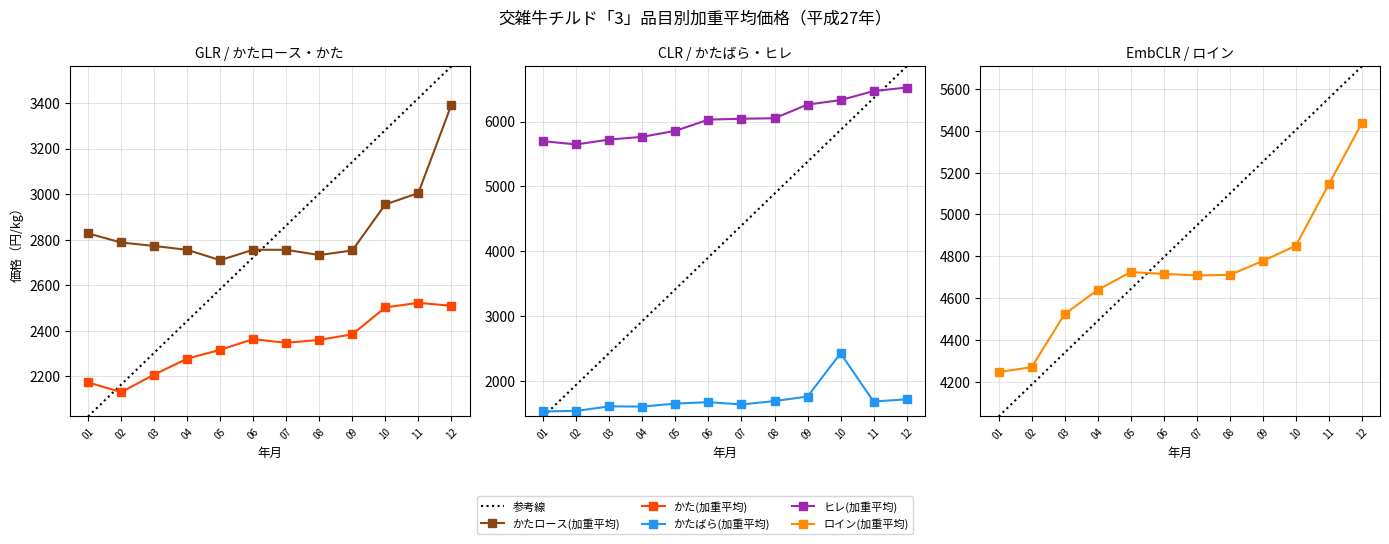

Does the chart have visible grid lines?

Yes